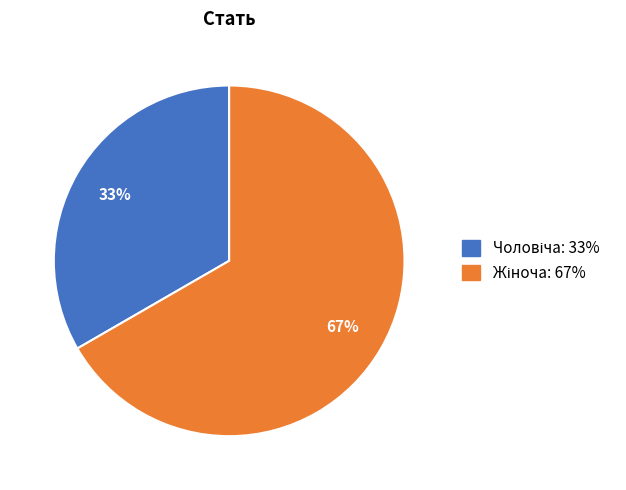

To the nearest percent, what is the average slice percentage?

50%